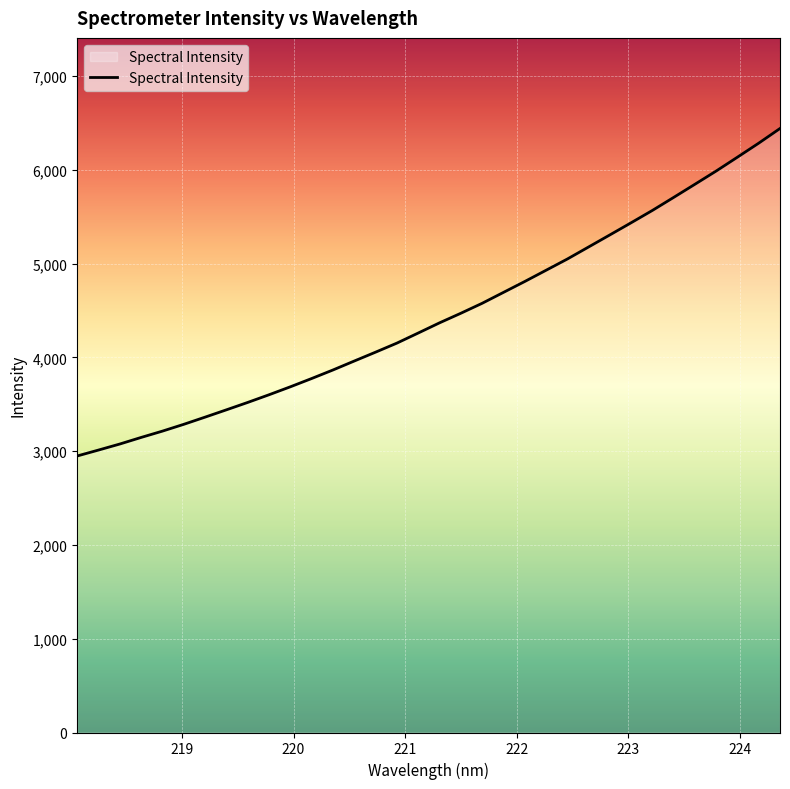

What is the smallest value displayed?

2949.1